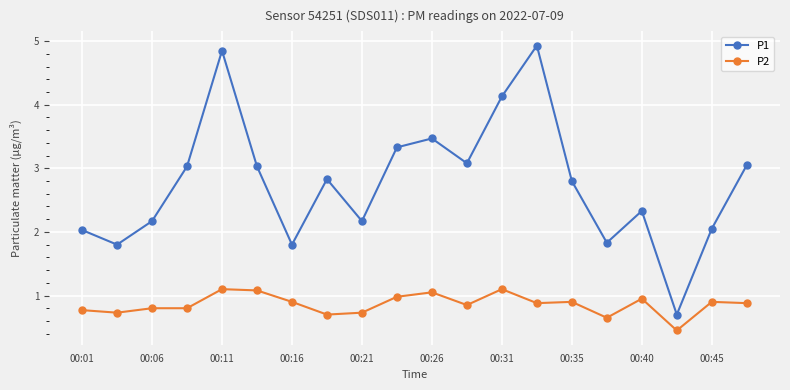

What is the maximum value for P1?

4.9